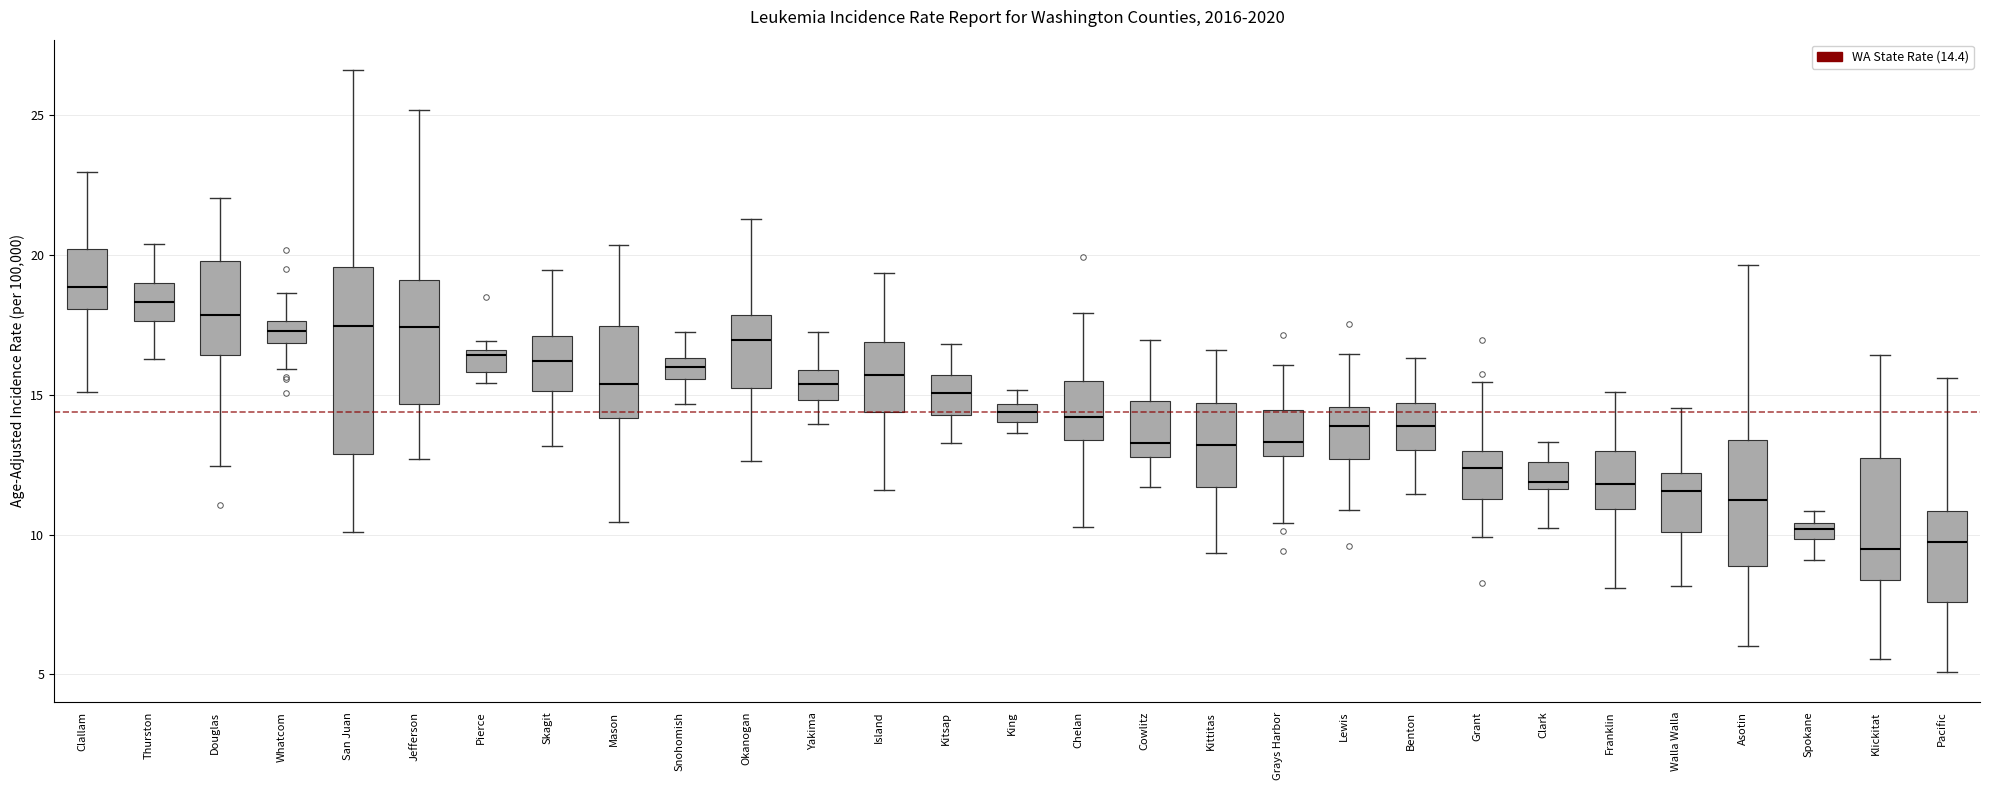

Which box is the tallest, from its lower edge to its upper edge?

San Juan